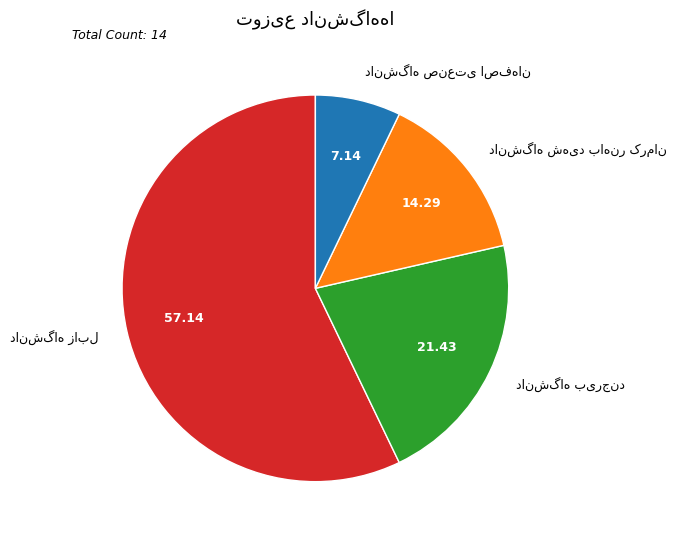

Is there a majority slice in this chart?

Yes